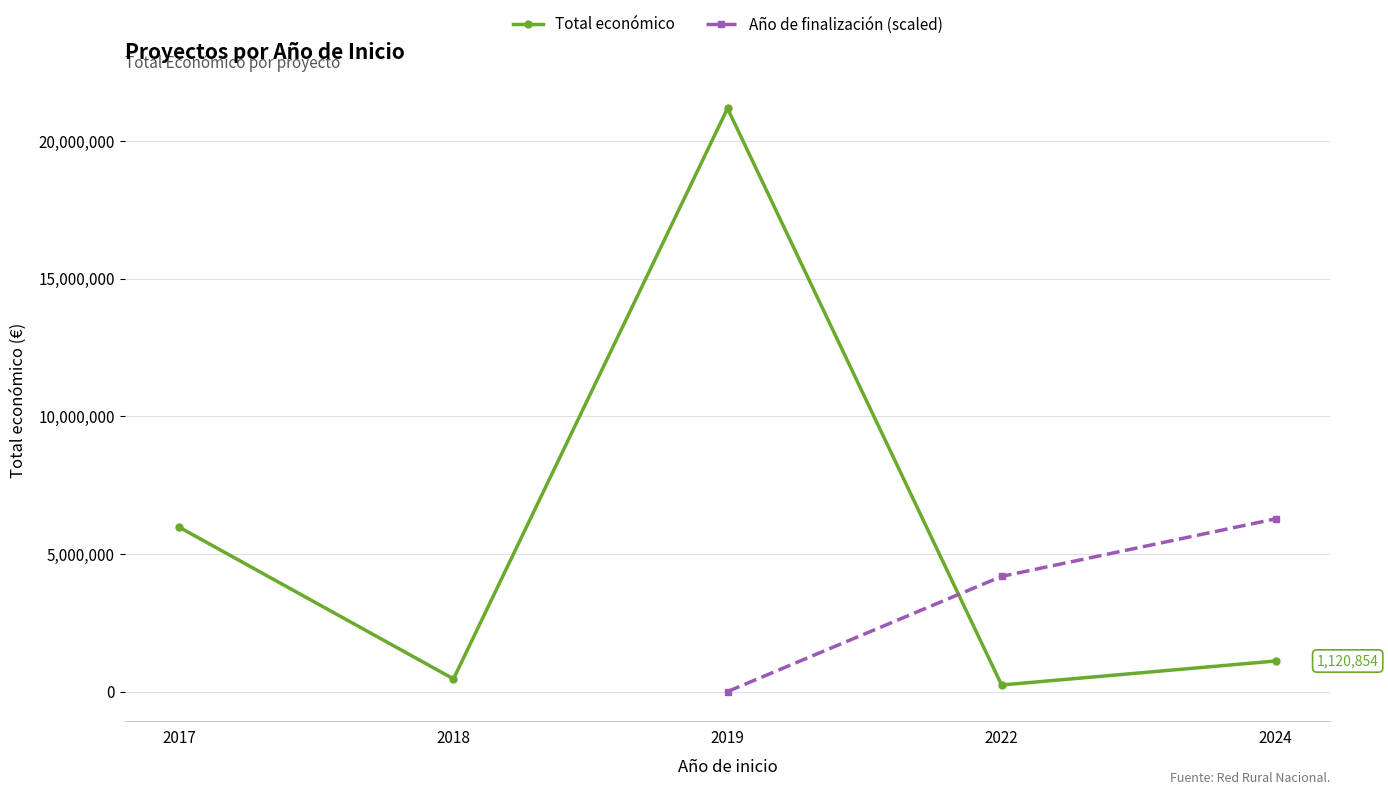

Between which two adjacent categories do Total económico and Año de finalización (scaled) first intersect?

2019 and 2022